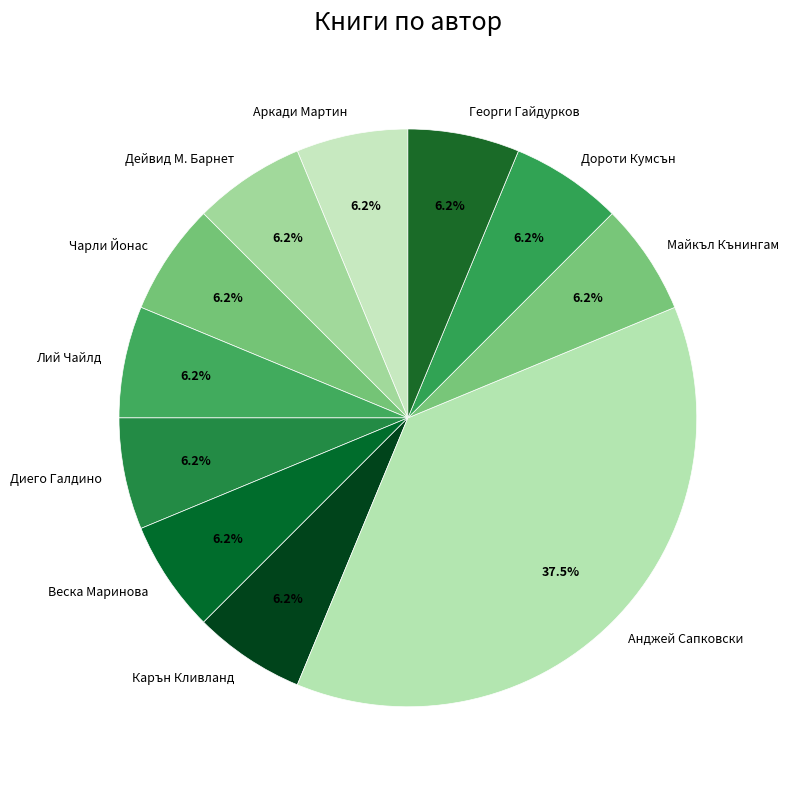

Combined, do Диего Галдино and Майкъл Кънингам account for over 50%?

No